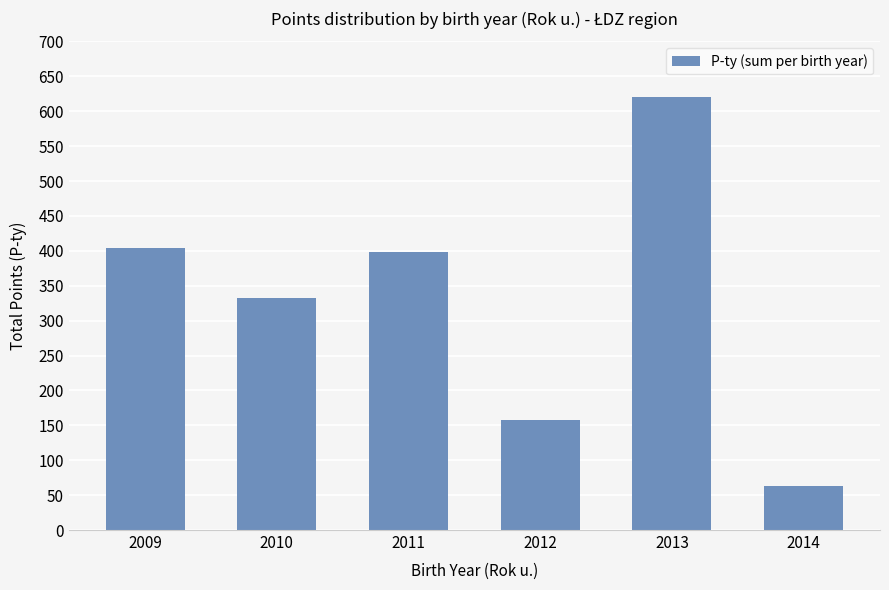

Count the number of categories in the chart.

6